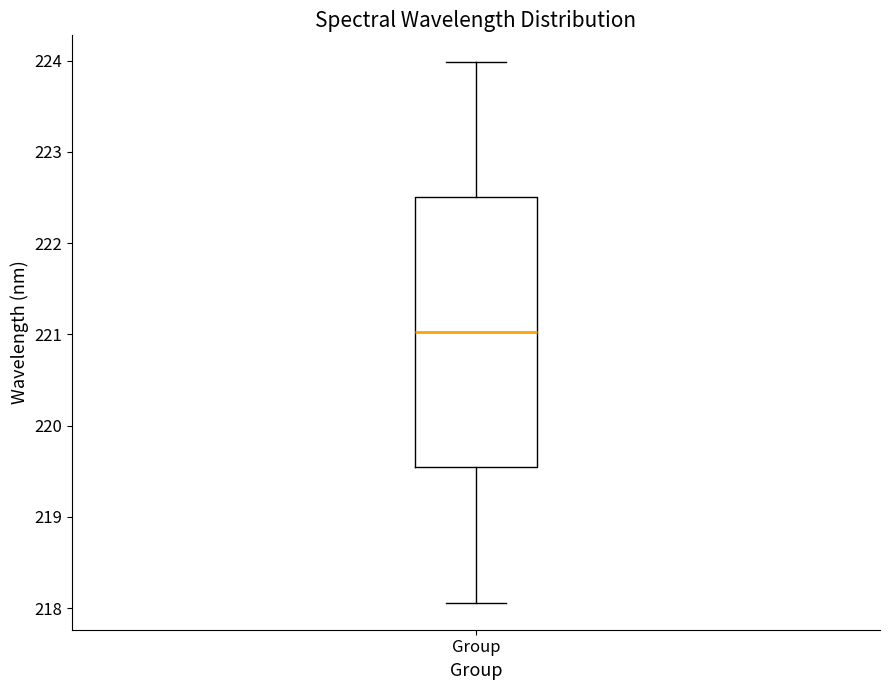

Where is the upper edge of the box for Group on the y-axis? The values are not printed on the chart, so give them approximately, as read against the axis.

222.5